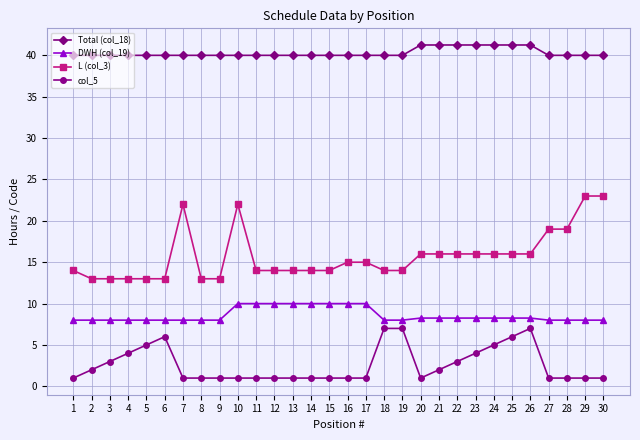

Which series changed the most between 18 and 23?

col_5